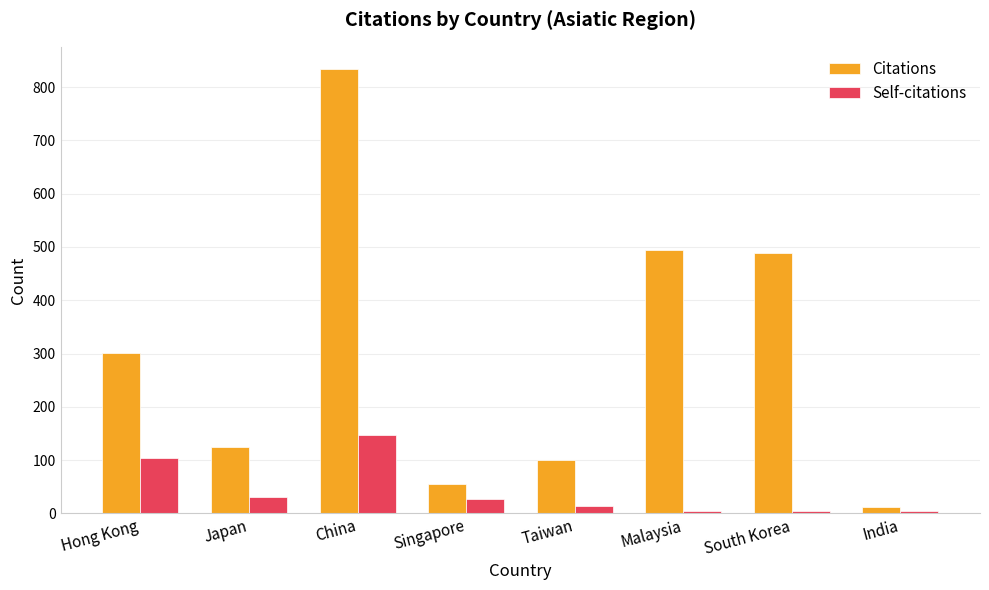

What is the maximum value for Self-citations?

147